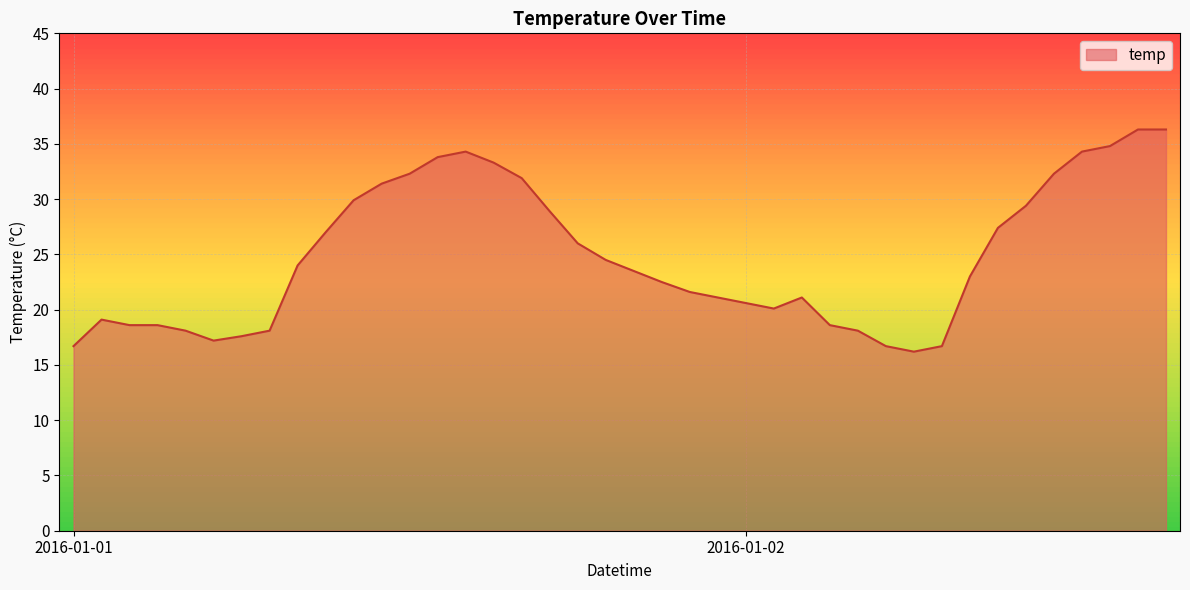

What is the maximum value shown in the chart?

36.3